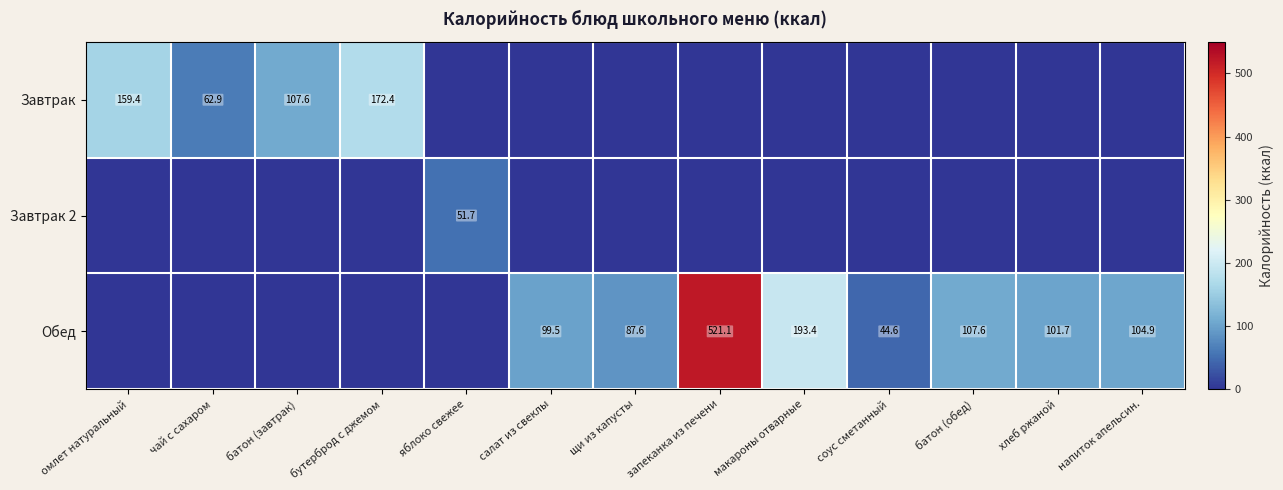

Count the number of data series in this chart.

3